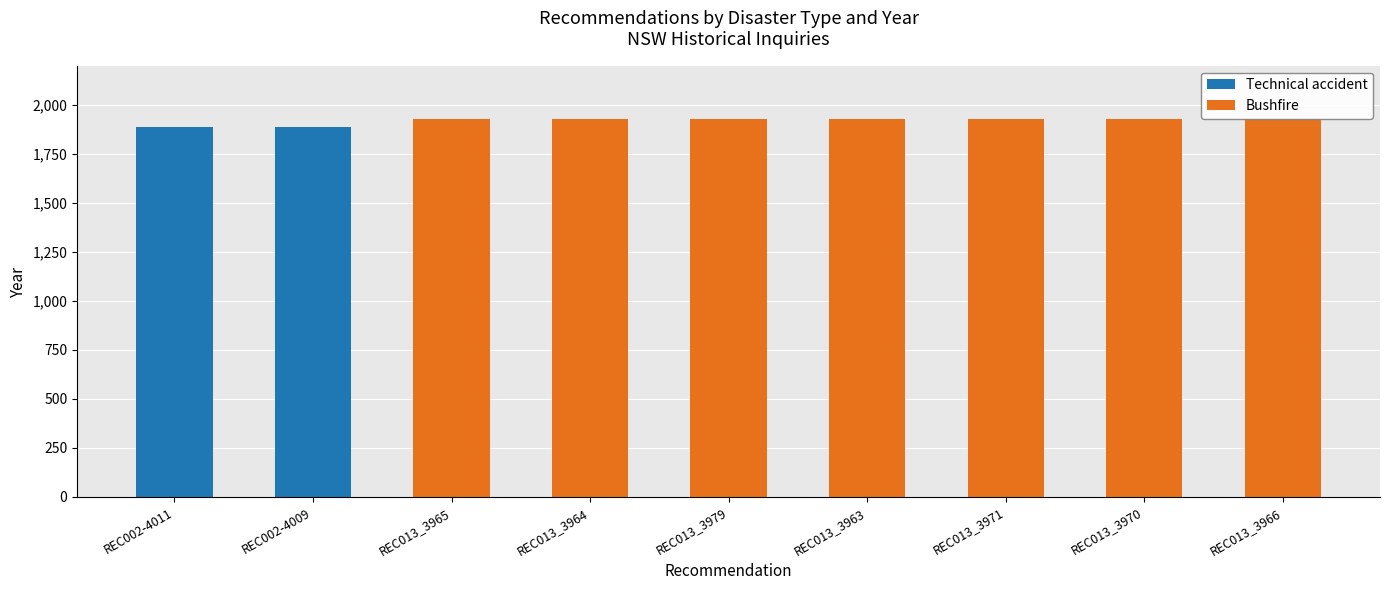

Rank the categories by Technical accident value from highest to lowest.

REC002-4011, REC002-4009, REC013_3965, REC013_3964, REC013_3979, REC013_3963, REC013_3971, REC013_3970, REC013_3966